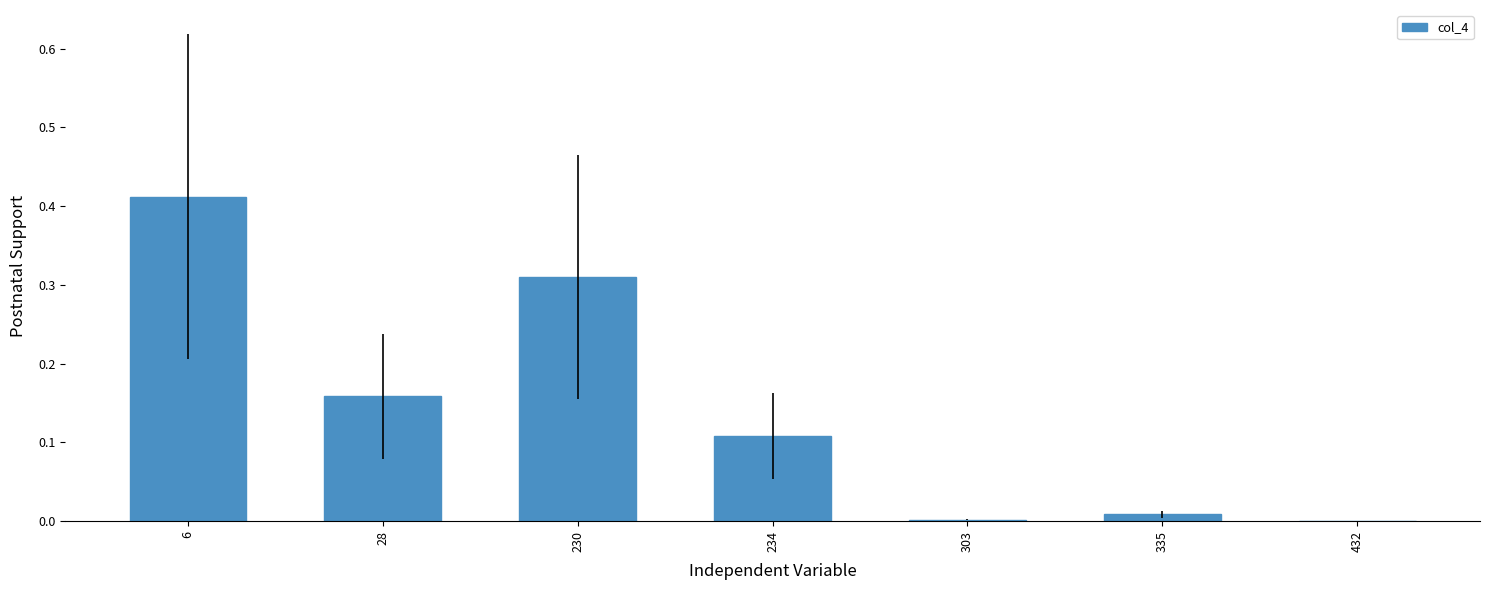

The chart shows a value of 0.0 at 335. True or false?

True